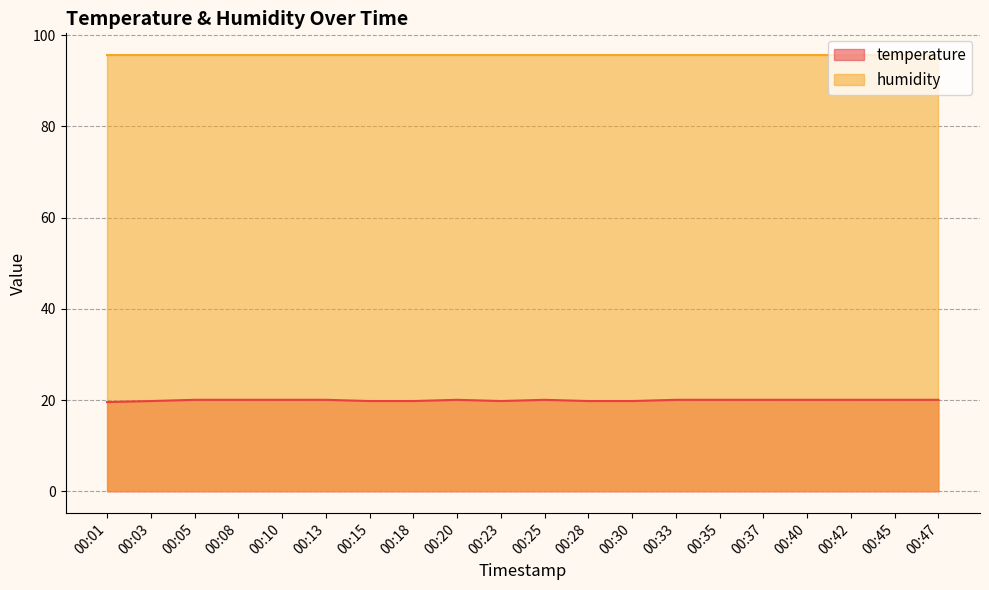

Does the chart display data point markers on the line(s)?

No